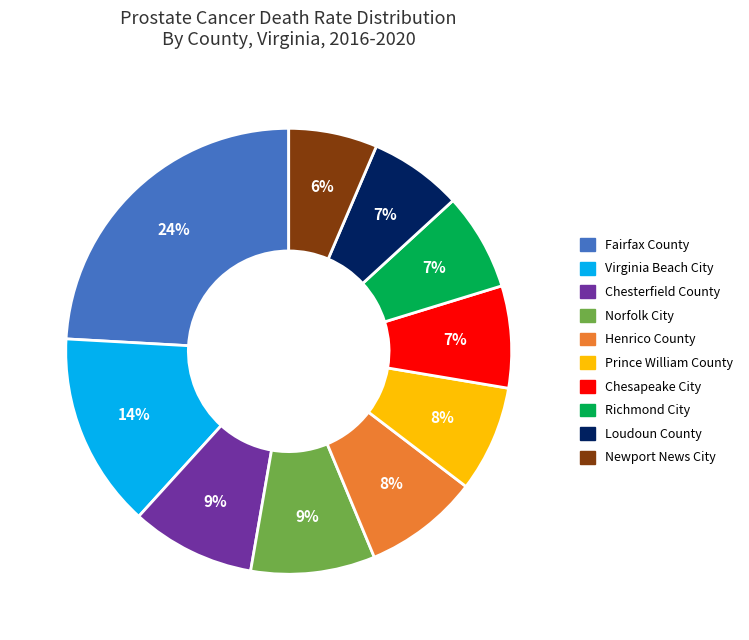

Does Norfolk City account for over 50% of the chart?

No